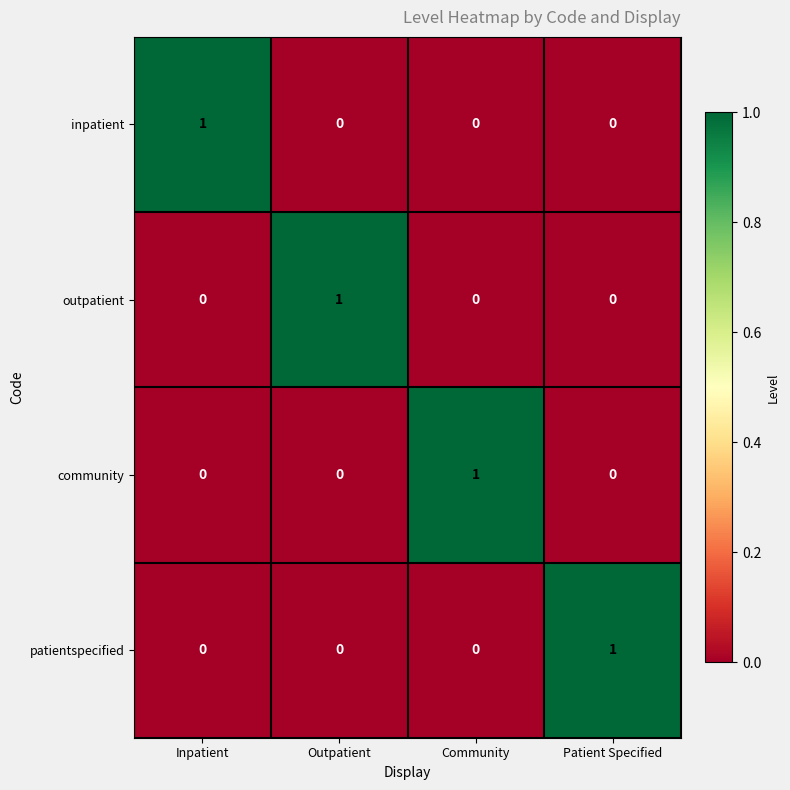

What is the maximum value shown in the chart?

1